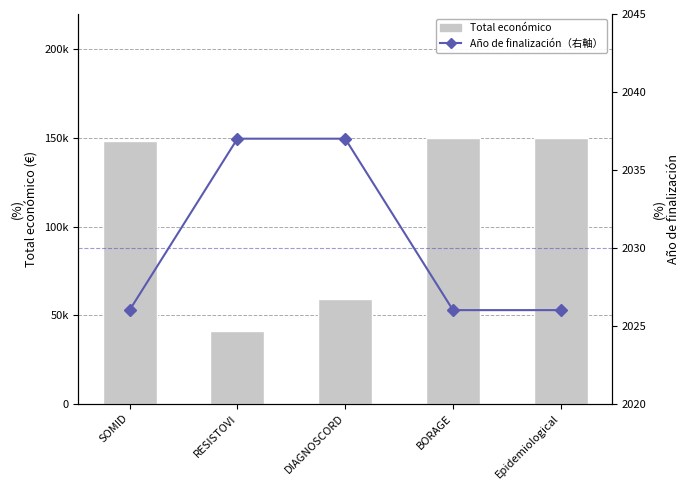

What are all the series names shown in the legend?

Total económico, Año de finalización（右軸）